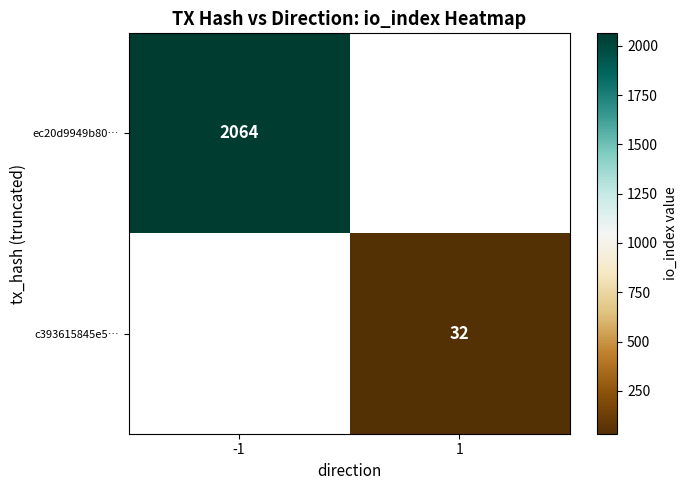

Is it true that ec20d9949b80… equals 3694 at -1?

False